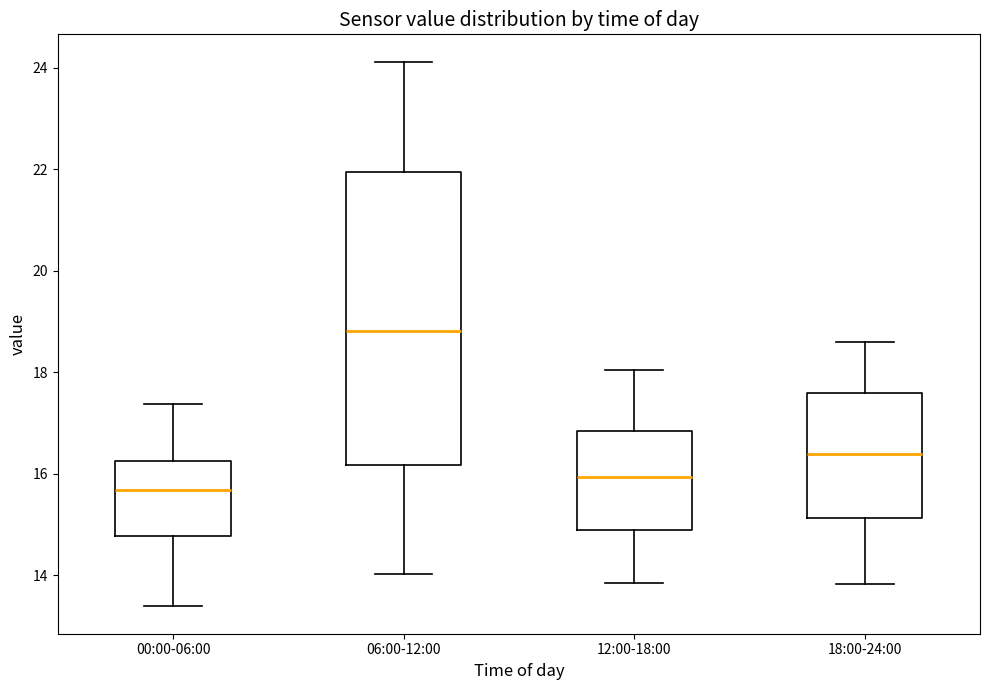

Reading left to right, transcribe this box plot: for each box, give where its median line is, the range the box spans, and where its two whiskers end, as read against the y-axis. The values are not printed on the chart, so give them approximately, as read against the axis.

00:00-06:00: median 15.6, box 14.8 to 16.2, whiskers 13.4 to 17.4
06:00-12:00: median 18.8, box 16.2 to 22.0, whiskers 14.0 to 24.2
12:00-18:00: median 16.0, box 14.8 to 16.8, whiskers 13.8 to 18.0
18:00-24:00: median 16.4, box 15.2 to 17.6, whiskers 13.8 to 18.6